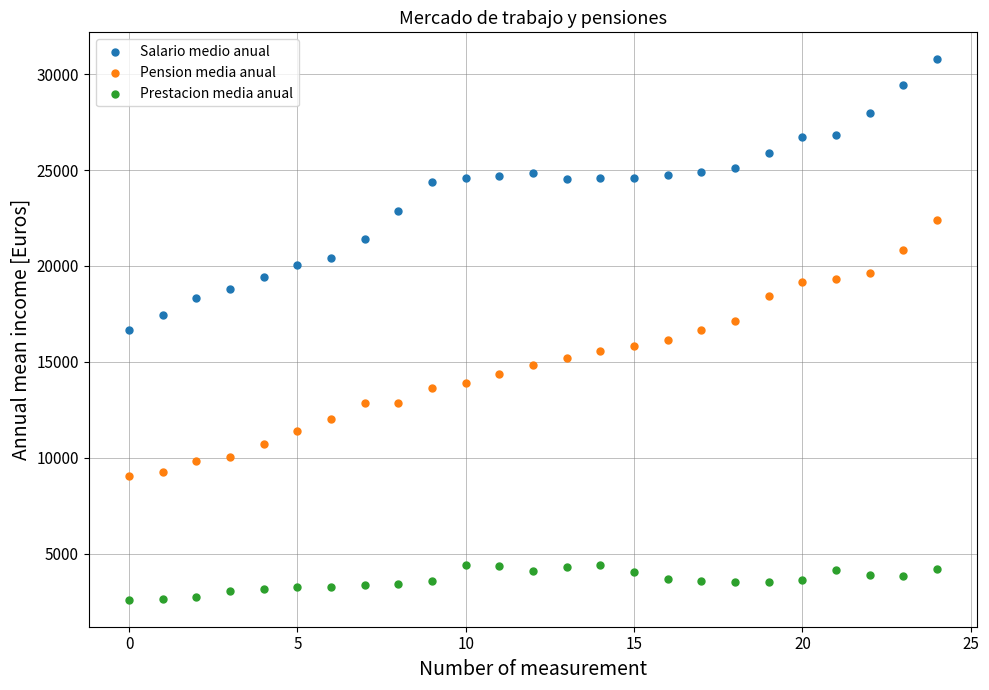

Which series reaches the maximum Y coordinate?

Salario medio anual